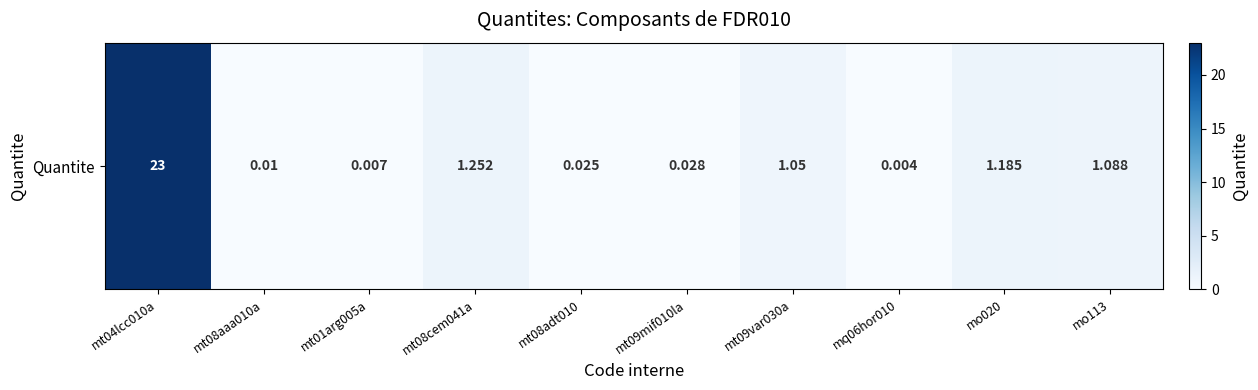

Reading left to right, transcribe all the data shown in this chart.

23.0	0.0	0.0	1.3	0.0	0.0	1.1	0.0	1.2	1.1